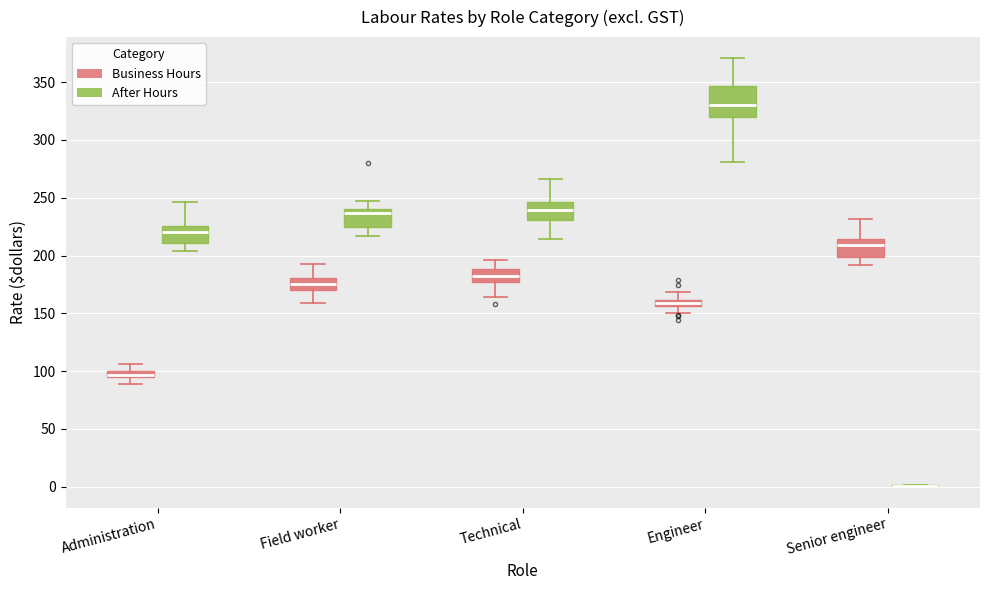

Where does the upper whisker of the box for Senior engineer (Business Hours) end on the y-axis? The values are not printed on the chart, so give them approximately, as read against the axis.

230